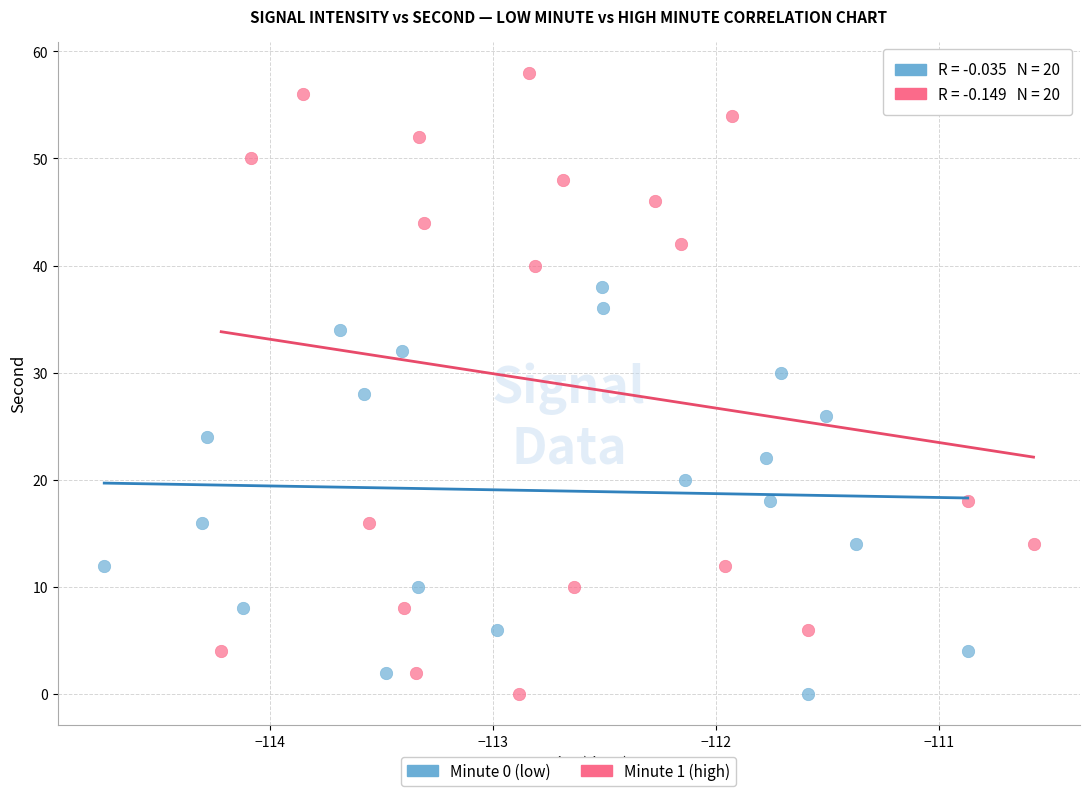

Which series has the widest spread of Y values?

Minute 1 (high)